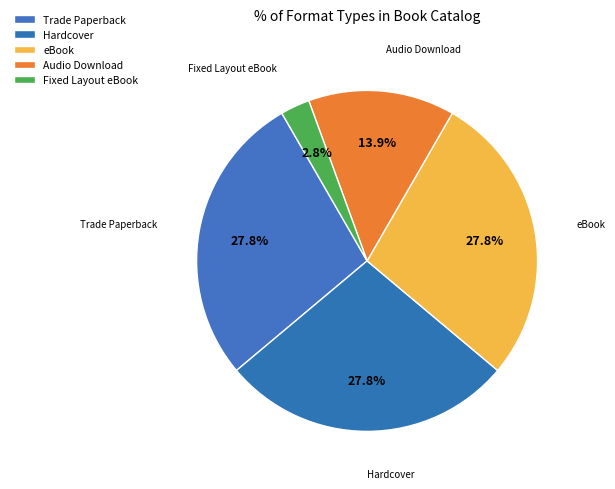

Which slice is the largest?

Trade Paperback